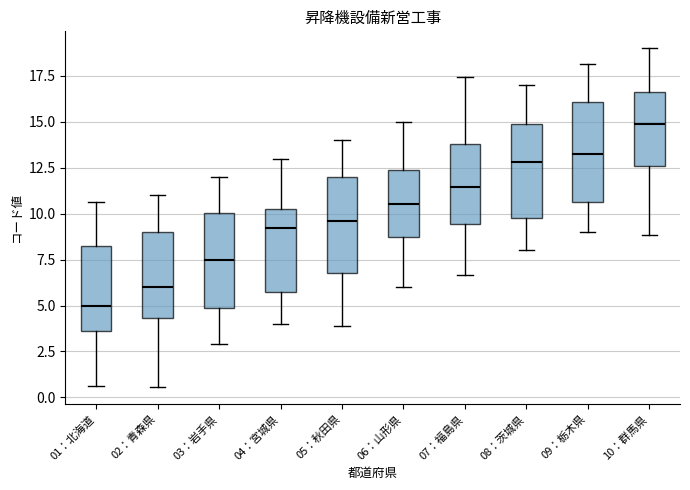

Reading left to right, read every box against the y-axis: the position of its median line, the range the box covers, and the ends of its whiskers. The values are not printed on the chart, so give them approximately, as read against the axis.

01：北海道: median 5.0, box 3.5 to 8.5, whiskers 0.5 to 10.5
02：青森県: median 6.0, box 4.5 to 9.0, whiskers 0.5 to 11.0
03：岩手県: median 7.5, box 5.0 to 10.0, whiskers 3.0 to 12.0
04：宮城県: median 9.0, box 6.0 to 10.5, whiskers 4.0 to 13.0
05：秋田県: median 9.5, box 7.0 to 12.0, whiskers 4.0 to 14.0
06：山形県: median 10.5, box 9.0 to 12.5, whiskers 6.0 to 15.0
07：福島県: median 11.5, box 9.5 to 14.0, whiskers 6.5 to 17.5
08：茨城県: median 13.0, box 10.0 to 15.0, whiskers 8.0 to 17.0
09：栃木県: median 13.0, box 10.5 to 16.0, whiskers 9.0 to 18.0
10：群馬県: median 15.0, box 12.5 to 16.5, whiskers 9.0 to 19.0